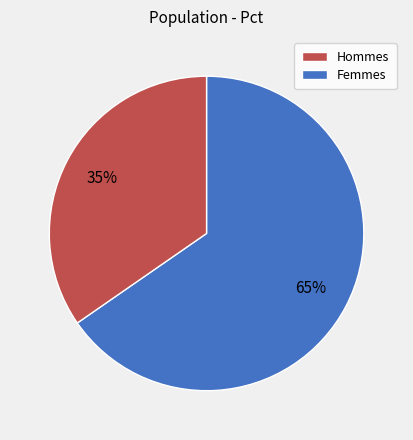

Does any single category account for the majority?

Yes